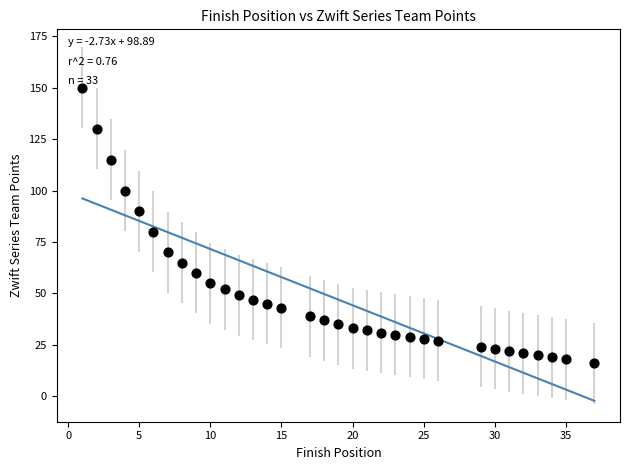

What is the range of Y values (max minus min)?

134